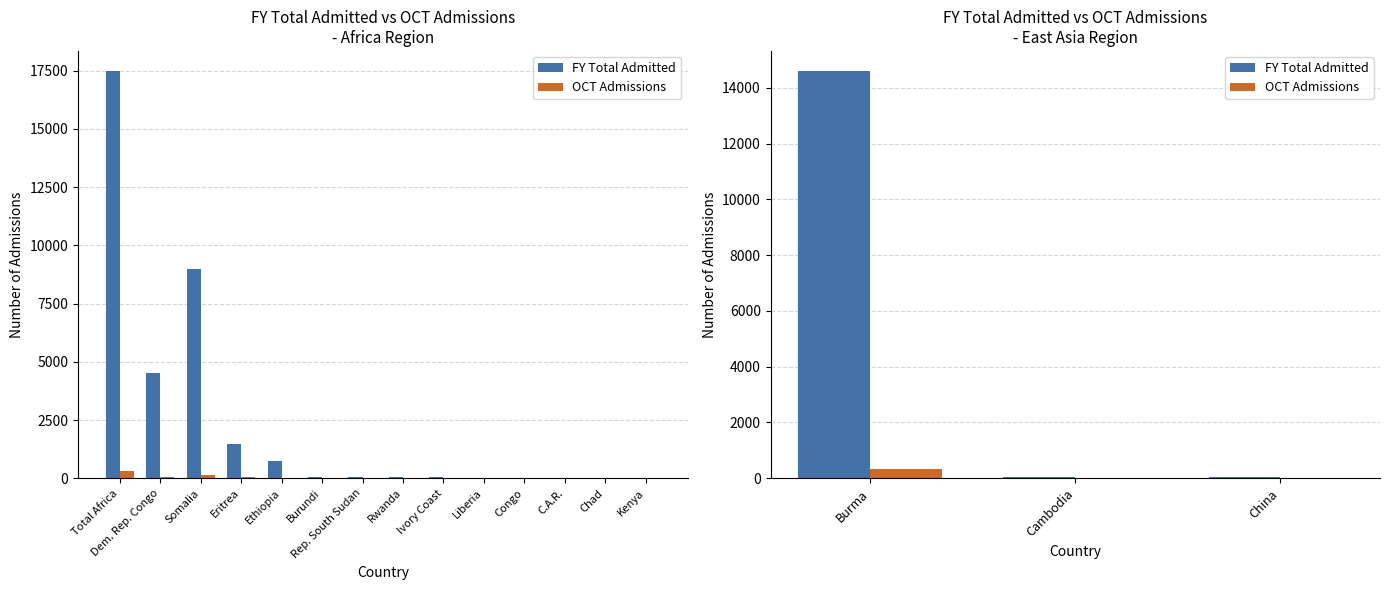

How many bars are there in each group?

2